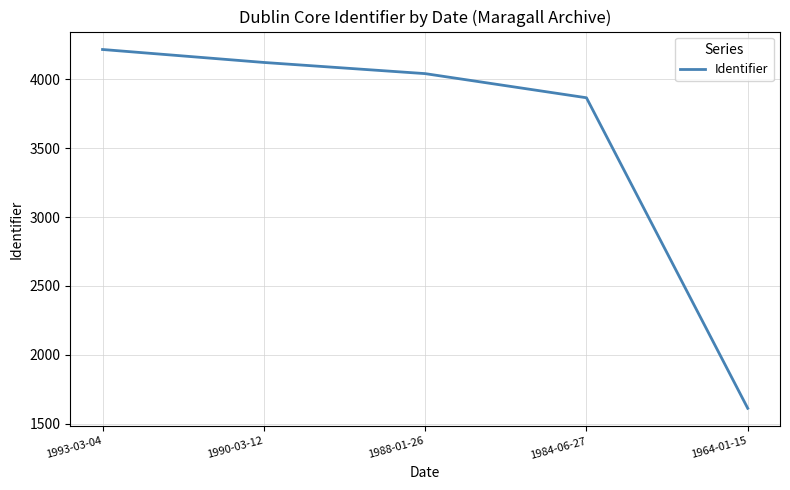

How many lines are shown in the chart?

1